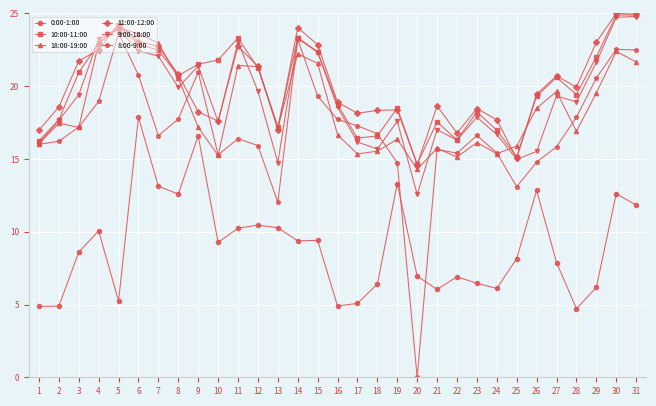

Which series ends up on top after the final intersection of 11:00-12:00 and 8:00-9:00?

11:00-12:00